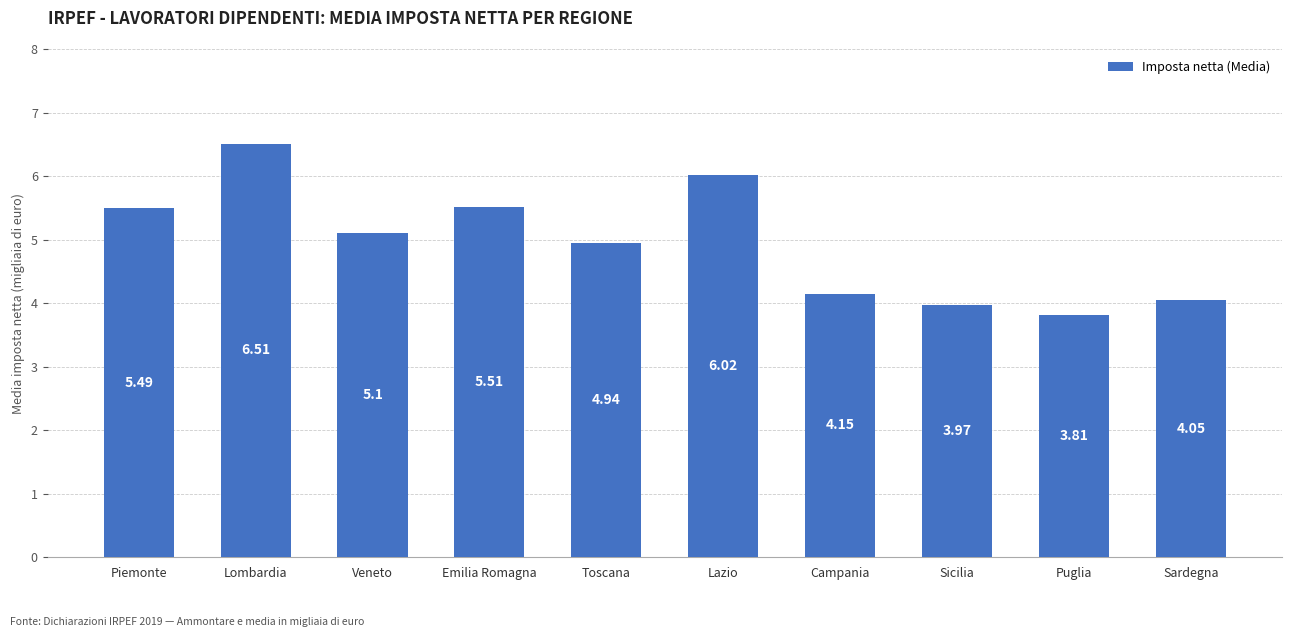

Which label corresponds to the smallest value in the chart?

Puglia